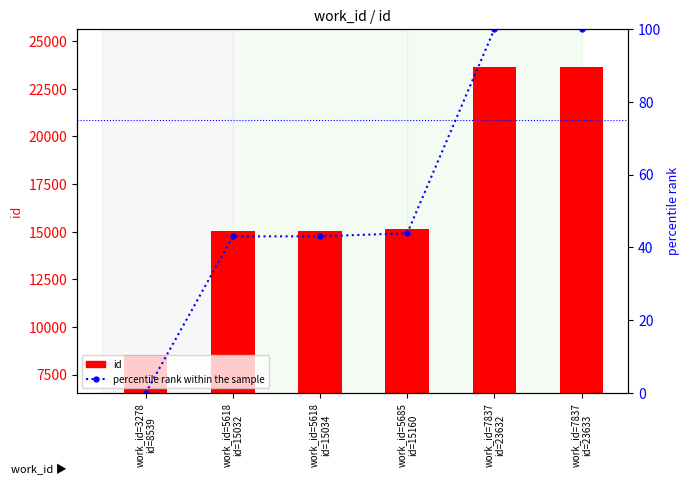

Which series has the largest range (max minus min)?

id